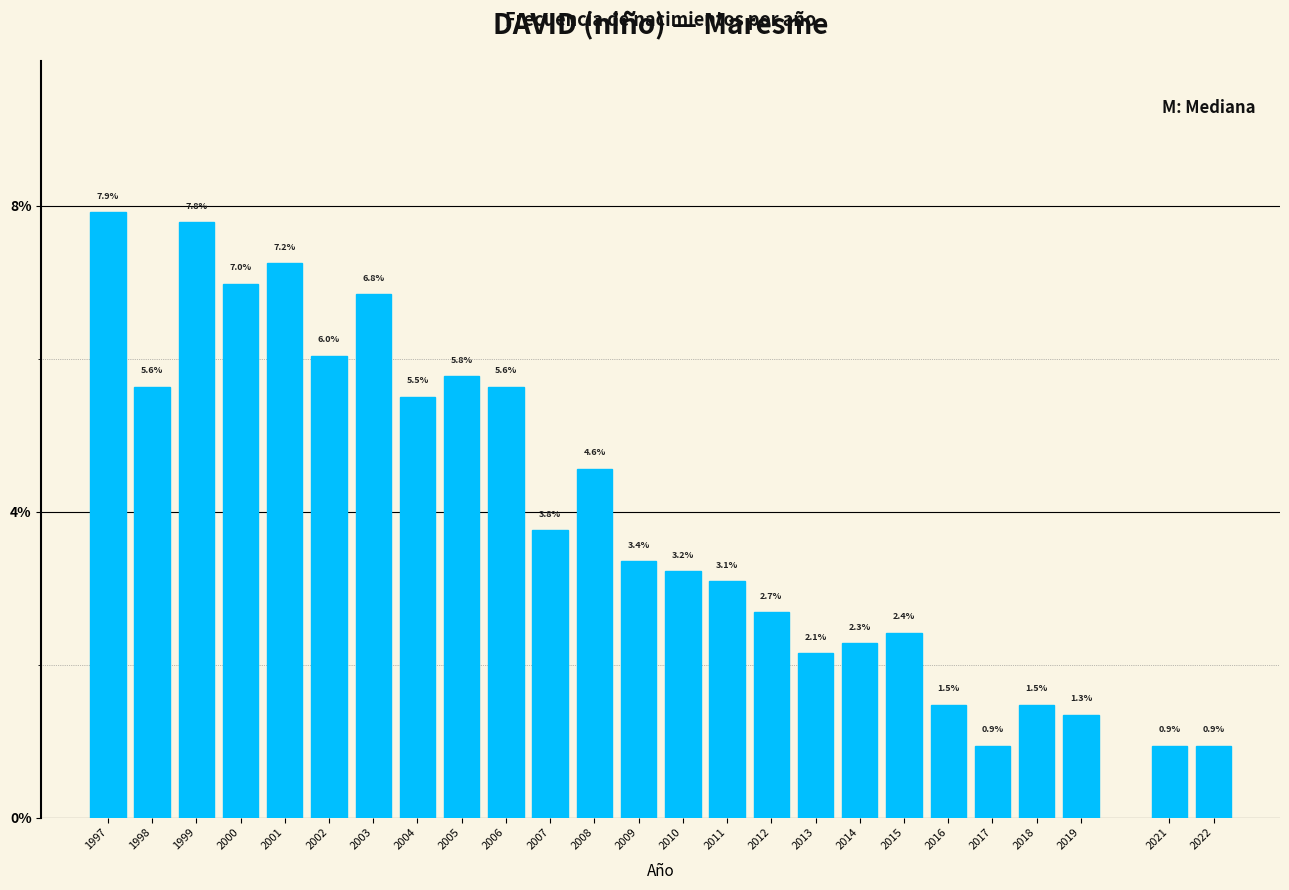

Reading left to right, what are all the values shown in this chart?

7.9	5.6	7.8	7.0	7.2	6.0	6.8	5.5	5.8	5.6	3.8	4.6	3.4	3.2	3.1	2.7	2.1	2.3	2.4	1.5	0.9	1.5	1.3	0.9	0.9